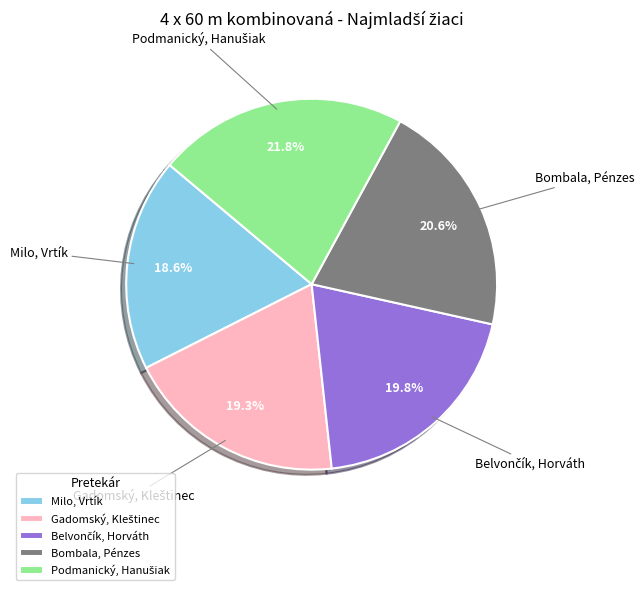

Is there a majority slice in this chart?

No